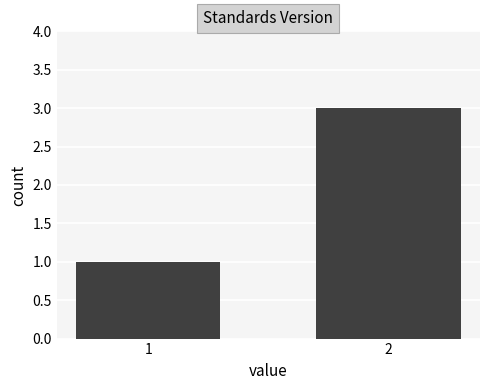

Rank the categories by value from highest to lowest.

2, 1